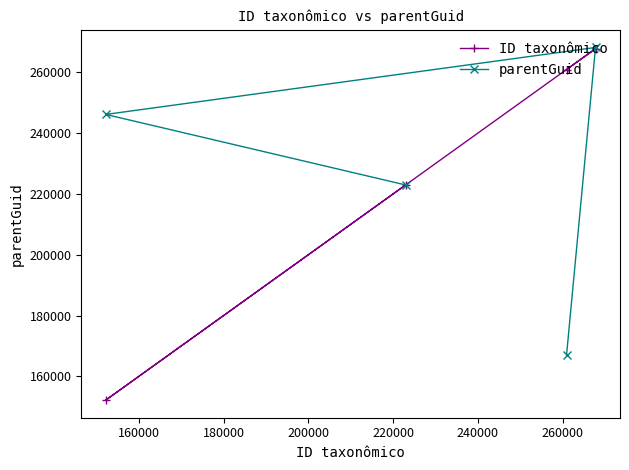

At how many categories does at least one series exceed 214425?

4